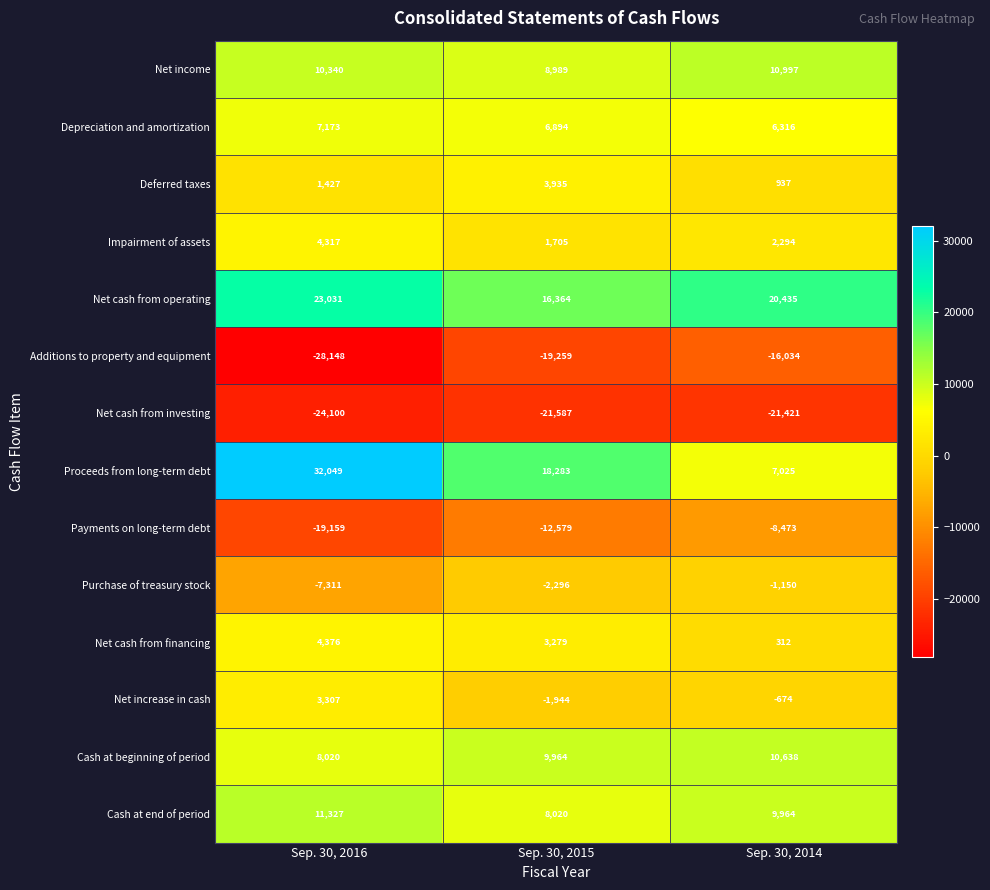

Which series has the widest spread of values?

Proceeds from long-term debt